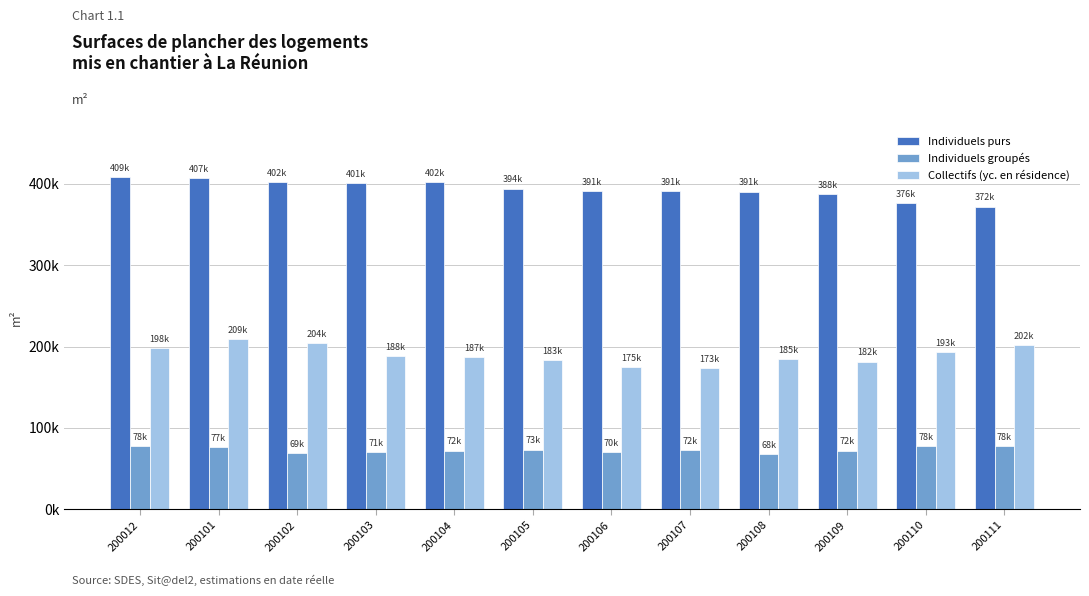

What are all the series names shown in the legend?

Individuels purs, Individuels groupés, Collectifs (yc. en résidence)